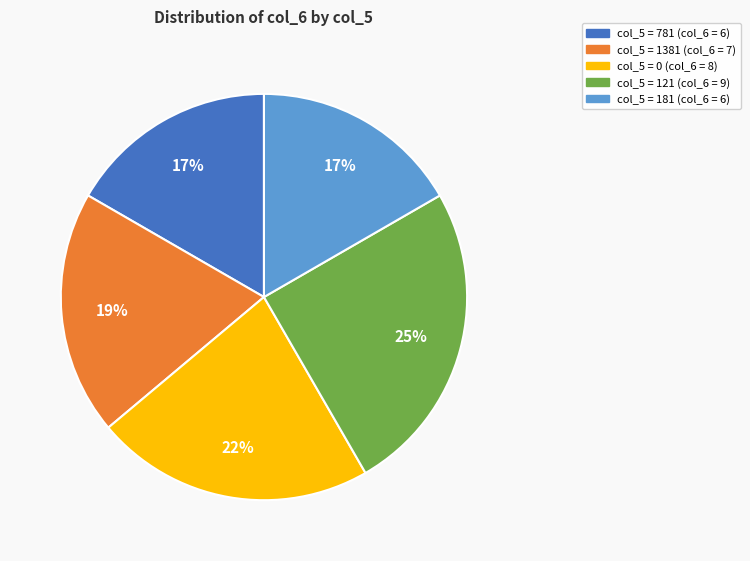

To the nearest percent, what is the average slice percentage?

20%